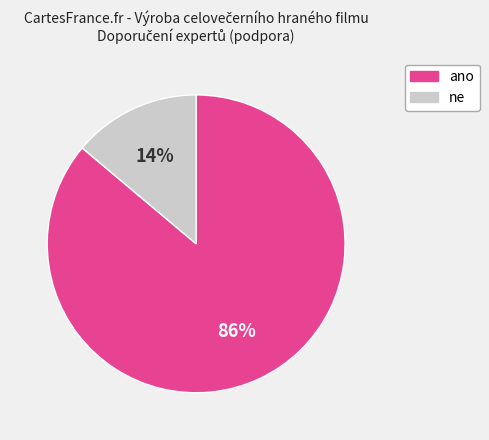

Is there a majority slice in this chart?

Yes